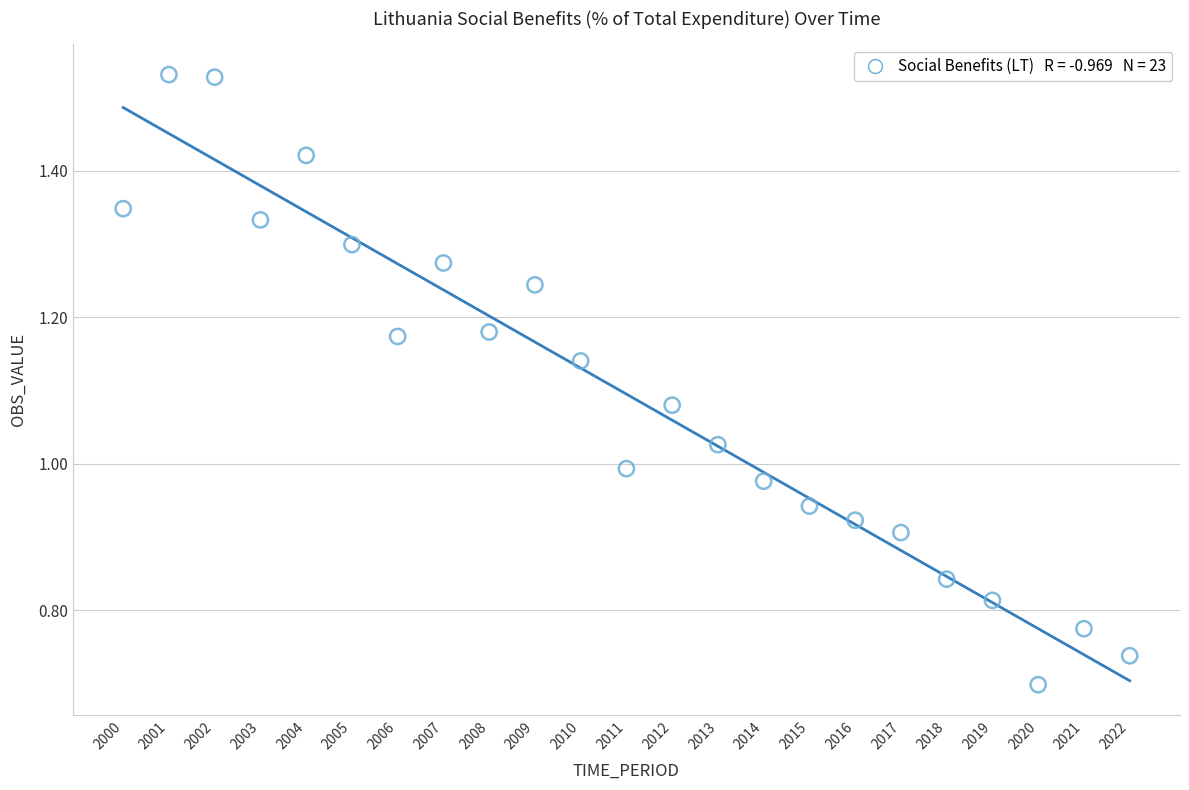

What is the range of X values (max minus min)?

22.0